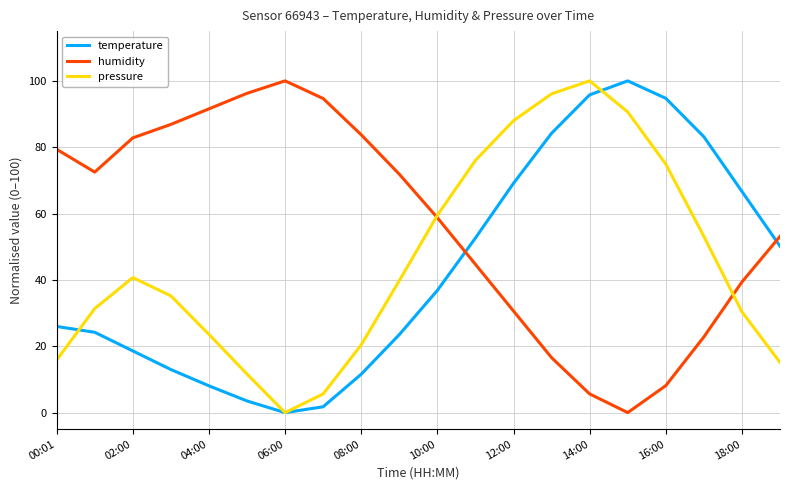

Which series has the largest total across all categories?

humidity